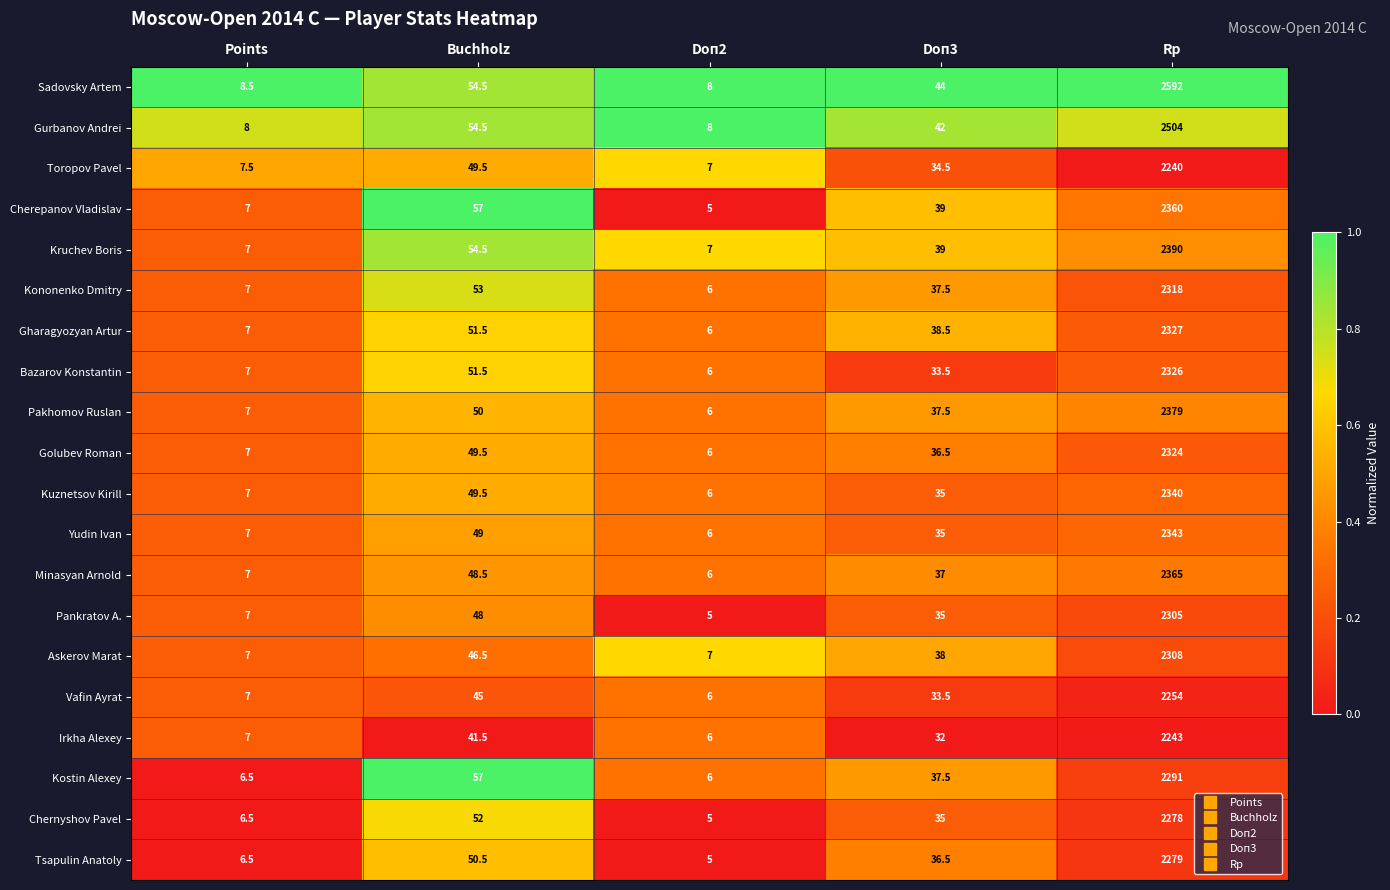

Is the value of Bazarov Konstantin at Points greater than the value of Kuznetsov Kirill at Doп3?

No